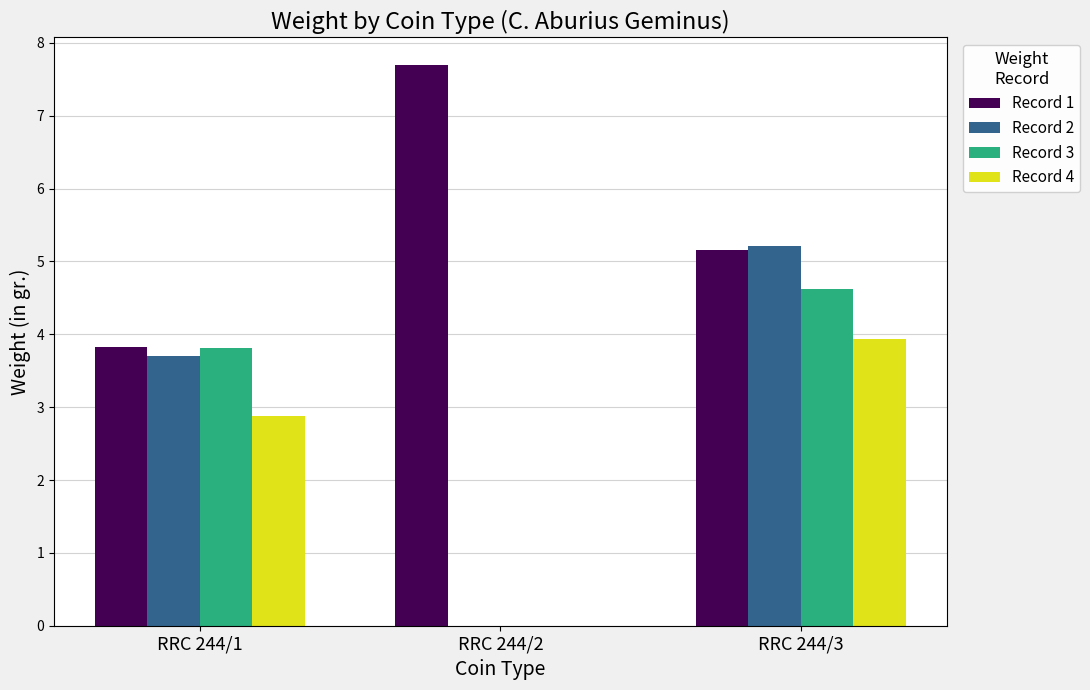

The Record 4 series shows 3.9 at RRC 244/3. True or false?

True